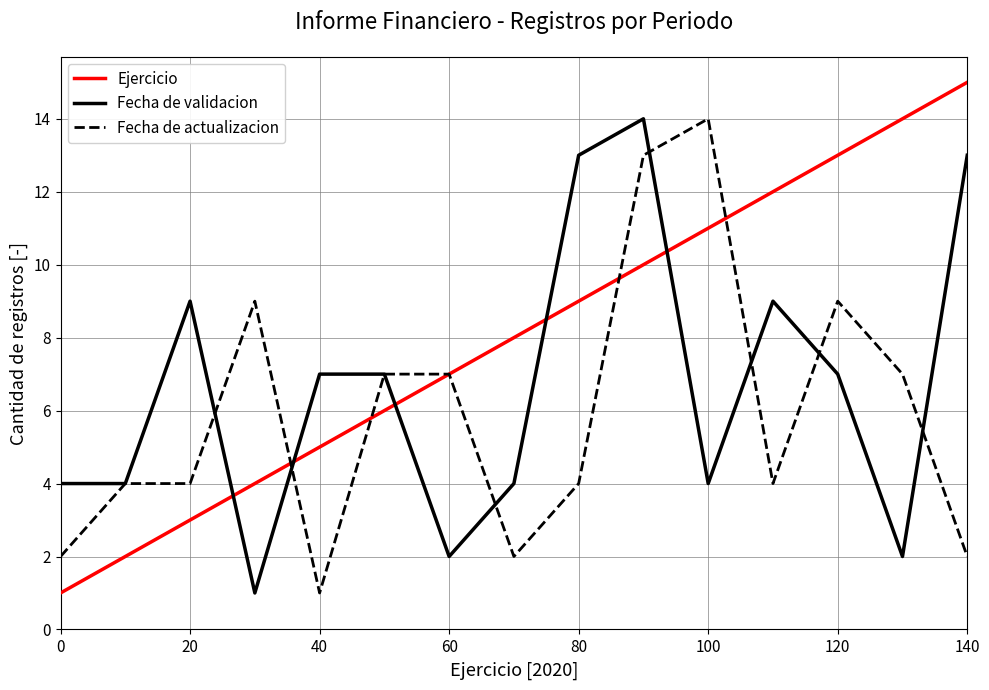

Which series has the largest total across all categories?

Ejercicio